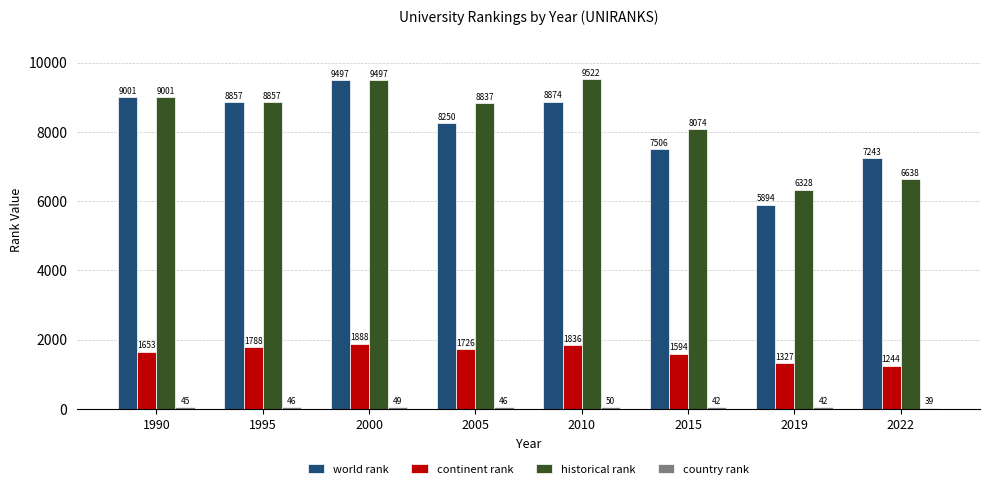

True or false: continent rank has a value of 3244 at 2010.

False